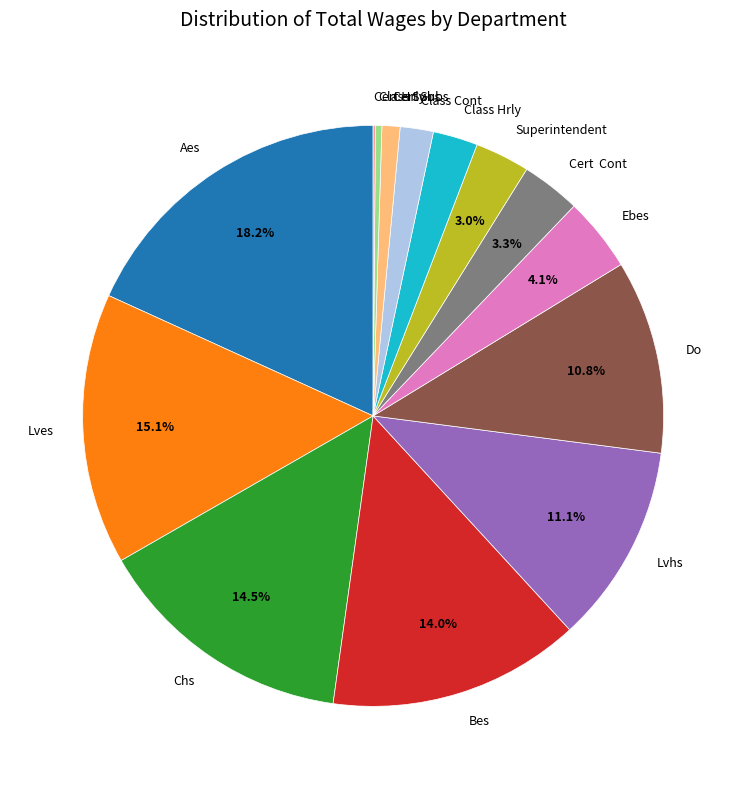

Combined, do Aes and Class Cont account for over 50%?

No